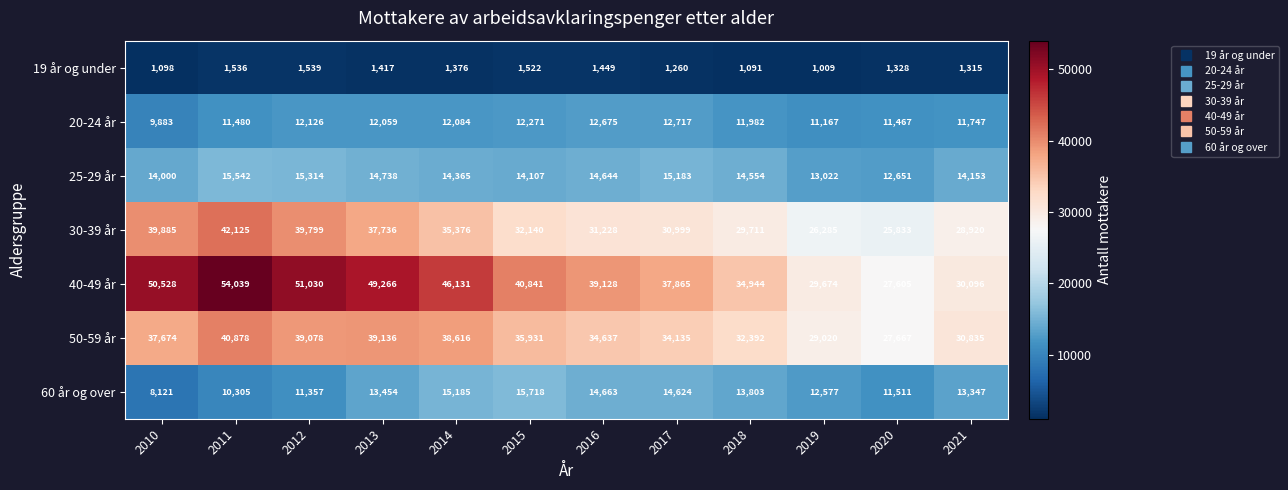

At which label is 40-49 år closest to 40822?

2015